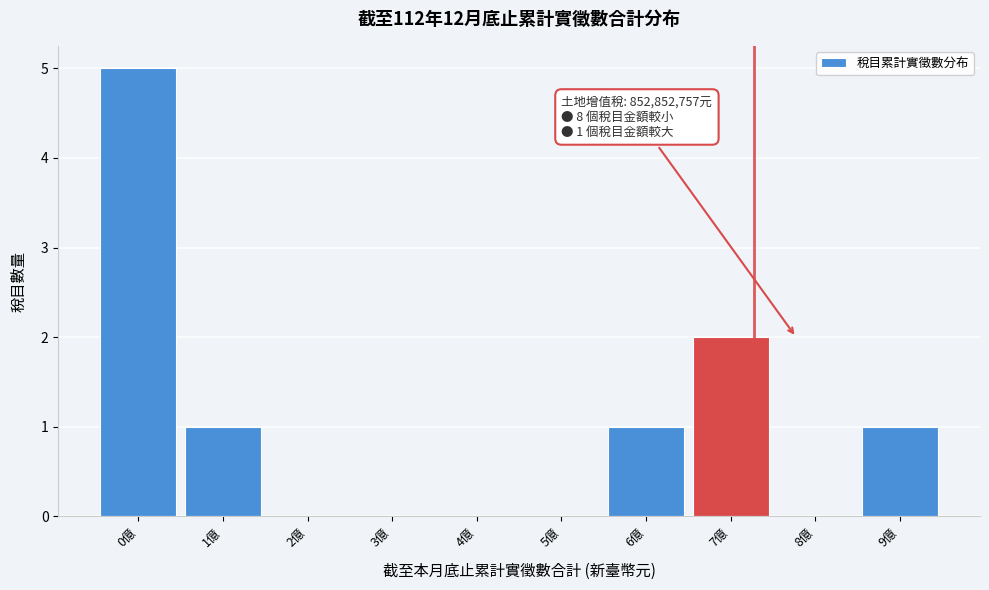

Reading left to right, list all the values displayed in this chart.

0億=5	1億=1	2億=0	3億=0	4億=0	5億=0	6億=1	7億=2	8億=0	9億=1